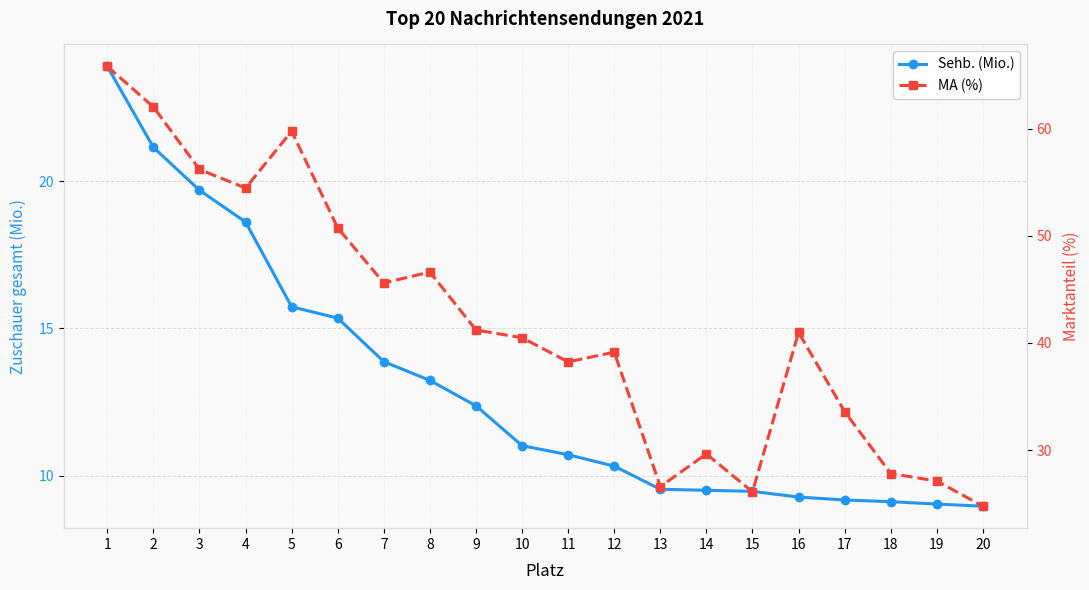

Which series has the largest range (max minus min)?

MA (%)